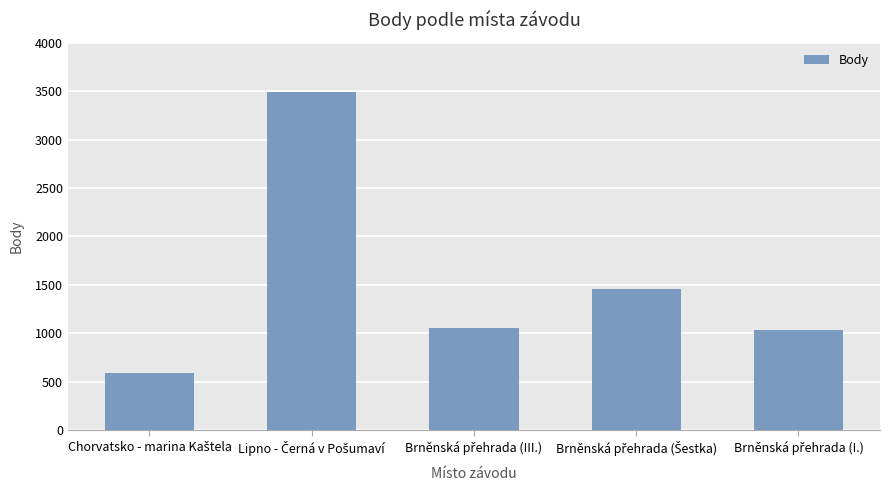

What is the average value?

1526